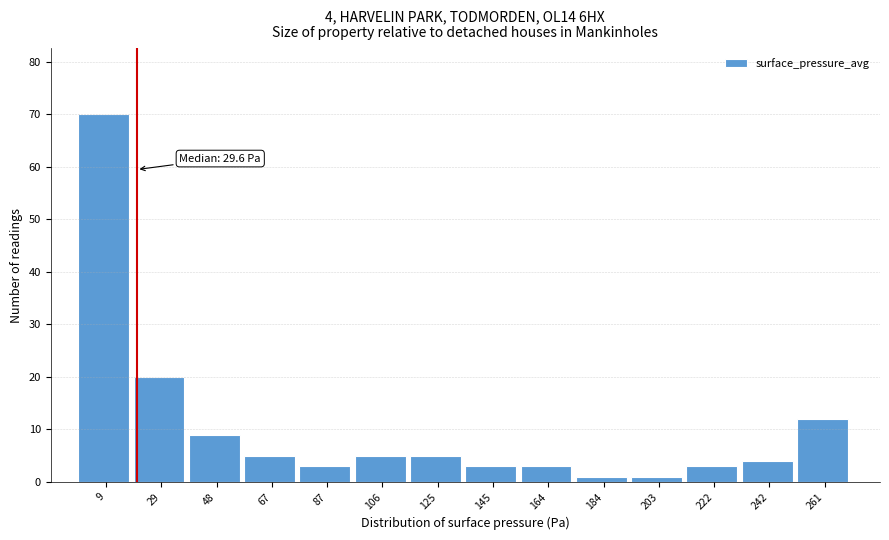

Reading left to right, list all the values displayed in this chart.

9=70	29=20	48=9	67=5	87=3	106=5	125=5	145=3	164=3	184=1	203=1	222=3	242=4	261=12